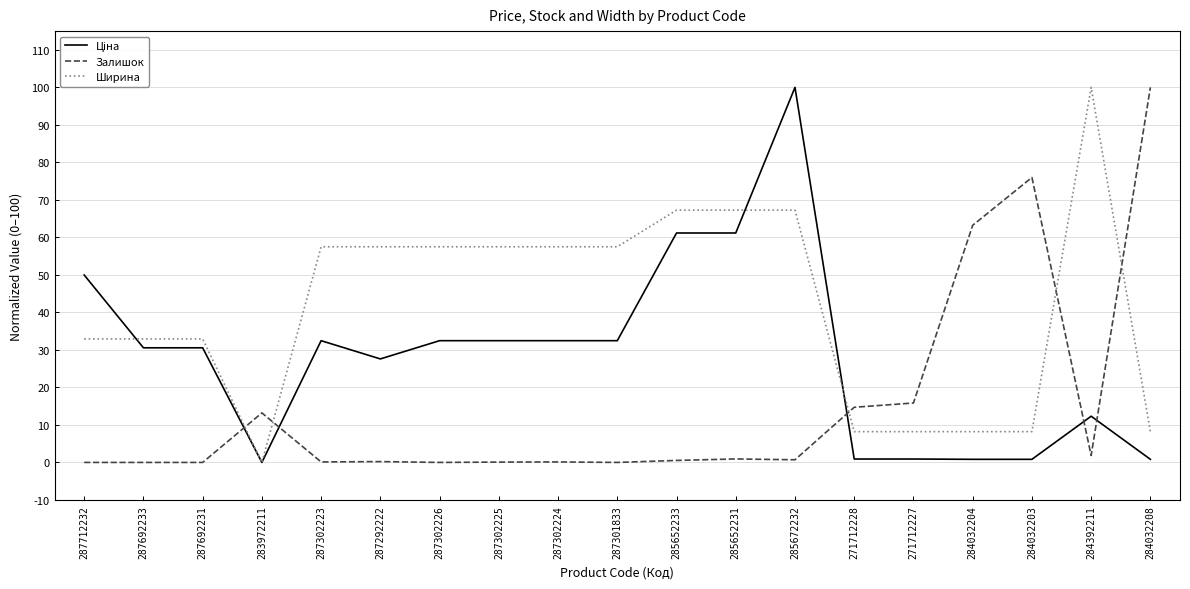

At which category is the sum across all series the highest?

285672232